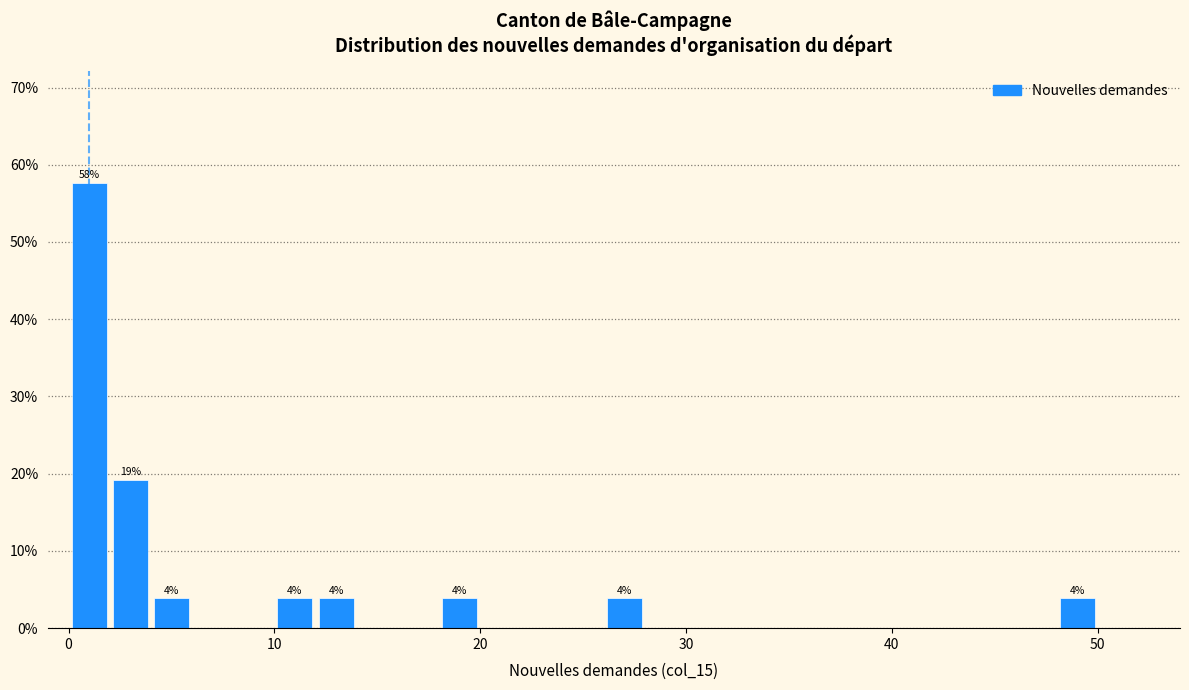

Around what value on the x-axis is the tallest bar? Give the approximate position of its centre, as read against the axis.

1